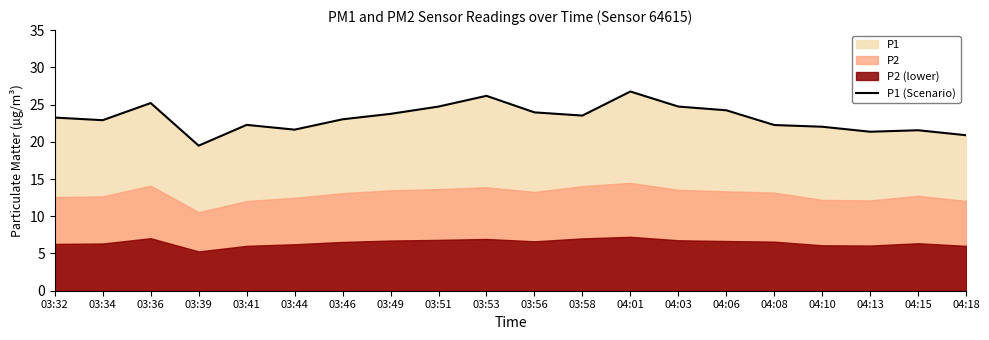

At which category does the data reach its first local peak?

03:36